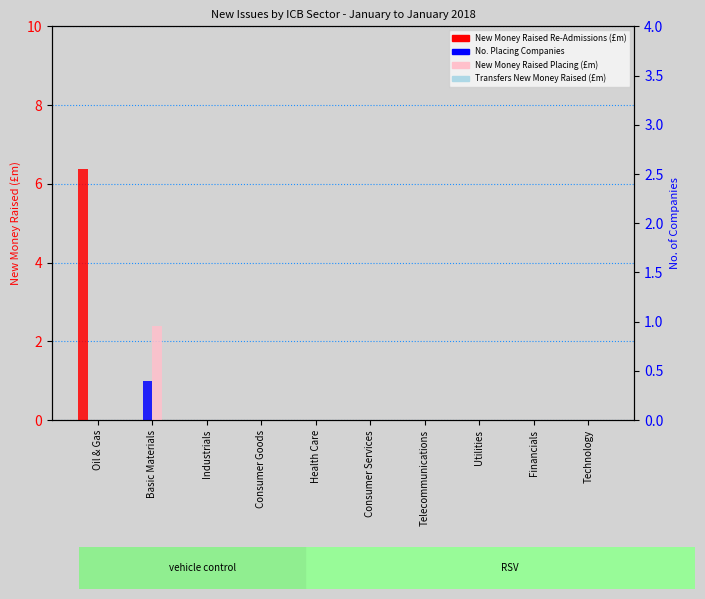

Reading left to right, transcribe all the data shown in this chart.

New Money Raised Re-Admissions (£m): Oil & Gas=6.4	Basic Materials=0.0	Industrials=0.0	Consumer Goods=0.0	Health Care=0.0	Consumer Services=0.0	Telecommunications=0.0	Utilities=0.0	Financials=0.0	Technology=0.0
New Companies Placing No.: Oil & Gas=0.0	Basic Materials=1.0	Industrials=0.0	Consumer Goods=0.0	Health Care=0.0	Consumer Services=0.0	Telecommunications=0.0	Utilities=0.0	Financials=0.0	Technology=0.0
New Money Raised Placing (£m): Oil & Gas=0.0	Basic Materials=2.4	Industrials=0.0	Consumer Goods=0.0	Health Care=0.0	Consumer Services=0.0	Telecommunications=0.0	Utilities=0.0	Financials=0.0	Technology=0.0
Transfers New Money Raised (£m): Oil & Gas=0.0	Basic Materials=0.0	Industrials=0.0	Consumer Goods=0.0	Health Care=0.0	Consumer Services=0.0	Telecommunications=0.0	Utilities=0.0	Financials=0.0	Technology=0.0